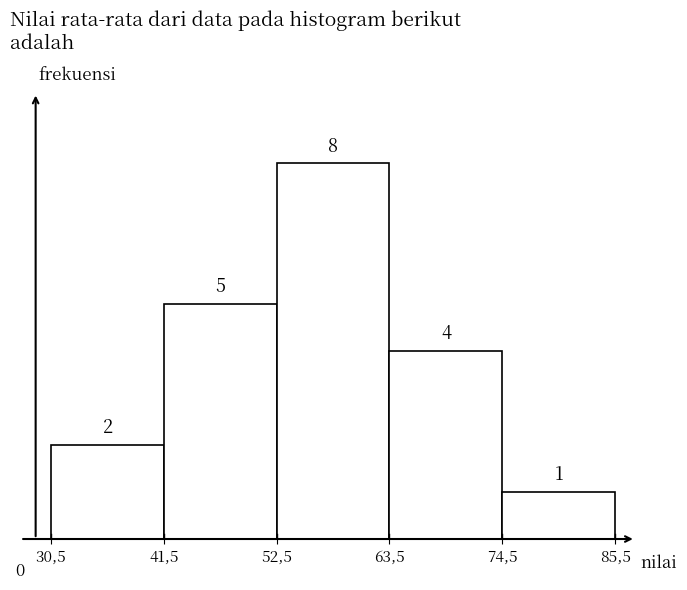

Reading left to right, what are all the values shown in this chart?

30,5=2	41,5=5	52,5=8	63,5=4	74,5=1